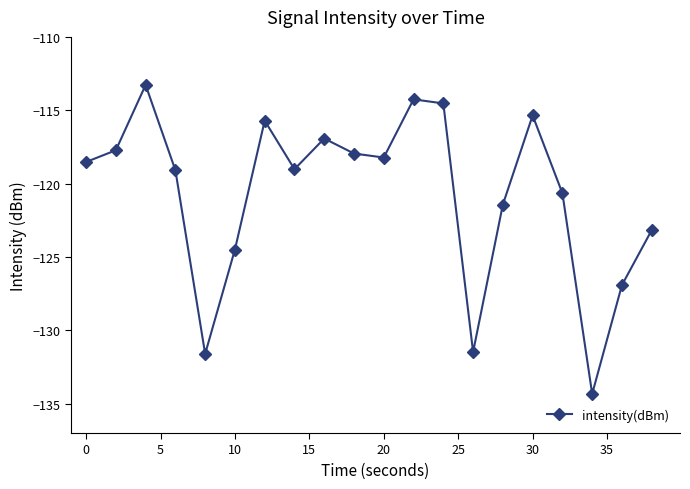

What is the sum of all values?

-2414.7